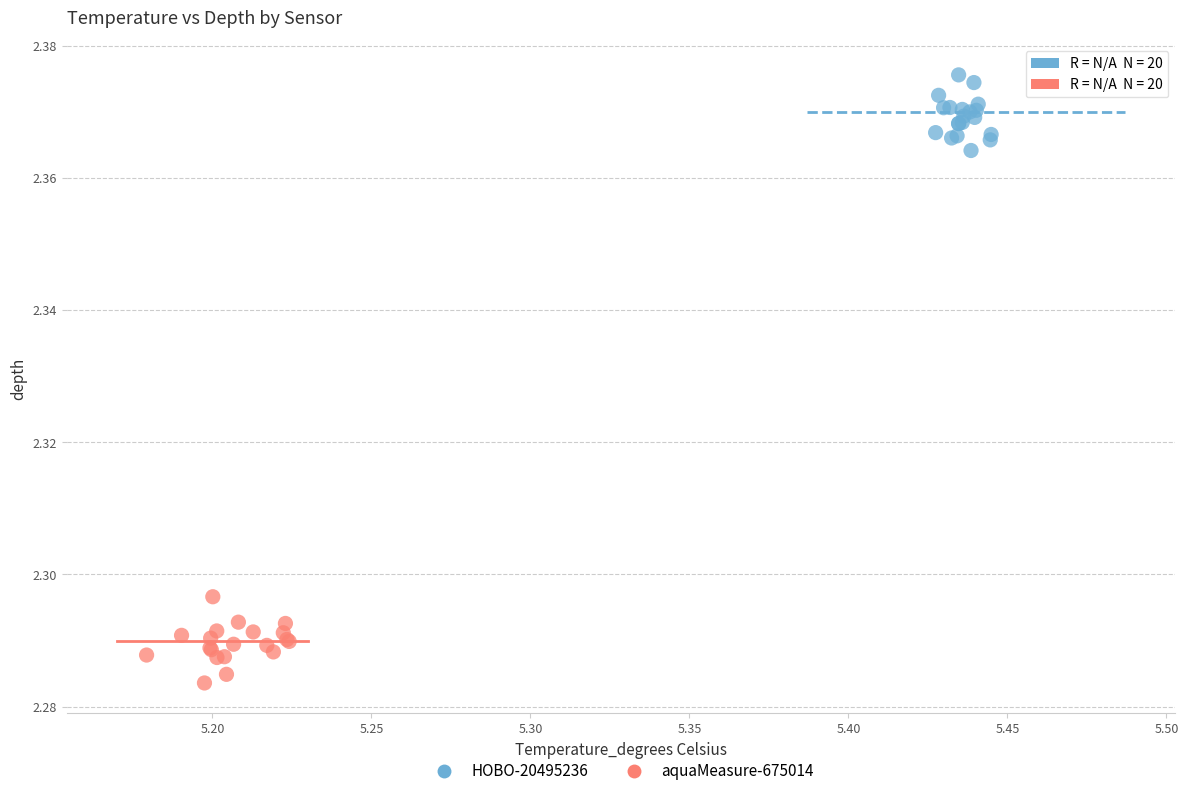

What are all the series names shown in the legend?

HOBO-20495236, aquaMeasure-675014